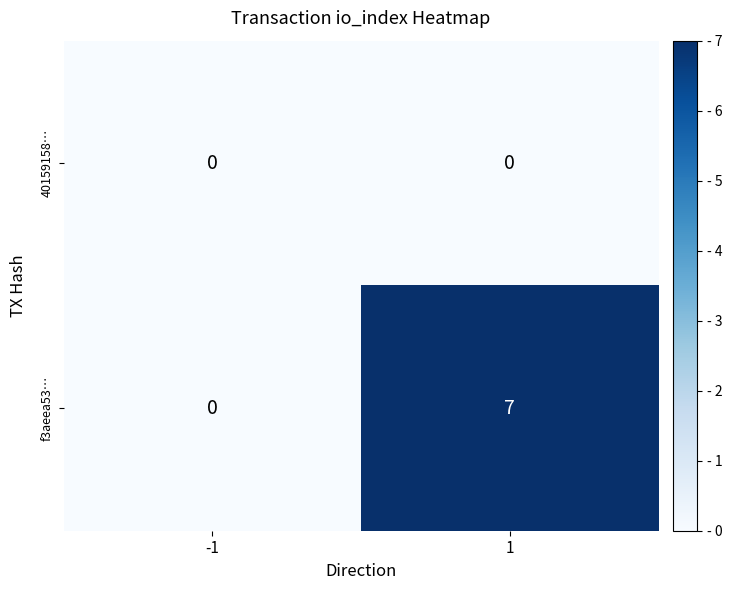

Reading left to right, list all the values displayed in this chart.

40159158…: -1=0	1=0
f3aeea53…: -1=0	1=7